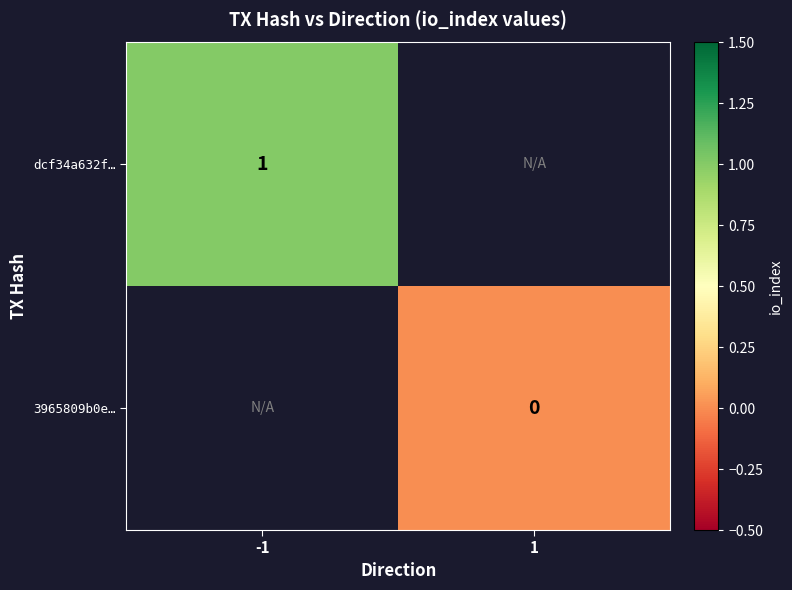

True or false: dcf34a632f… has a value of 1 at -1.

True